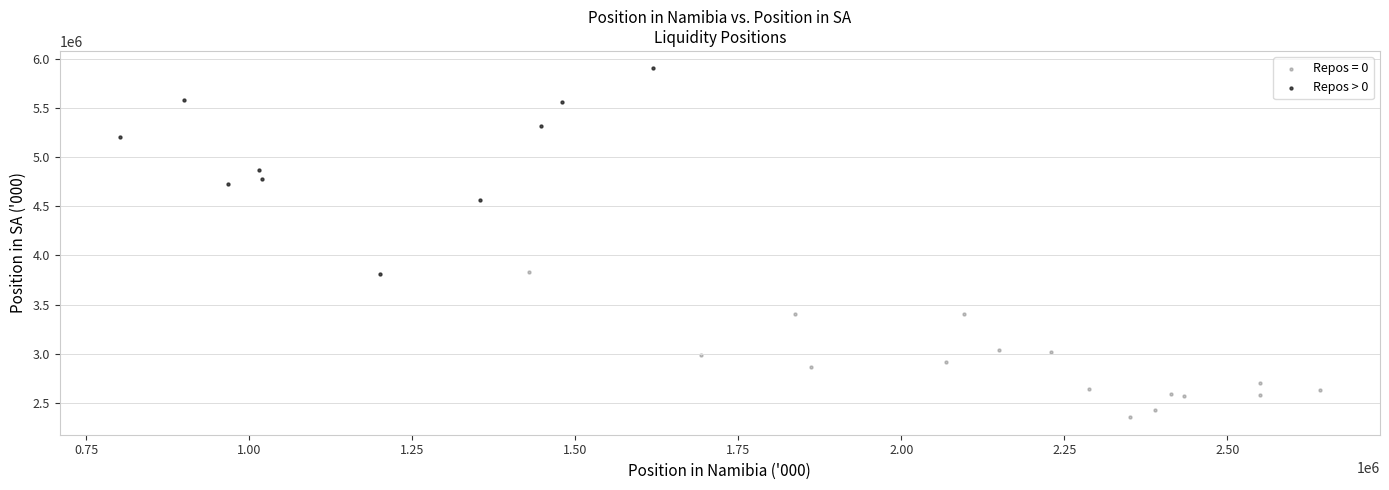

Which series reaches the maximum Y coordinate?

Repos > 0